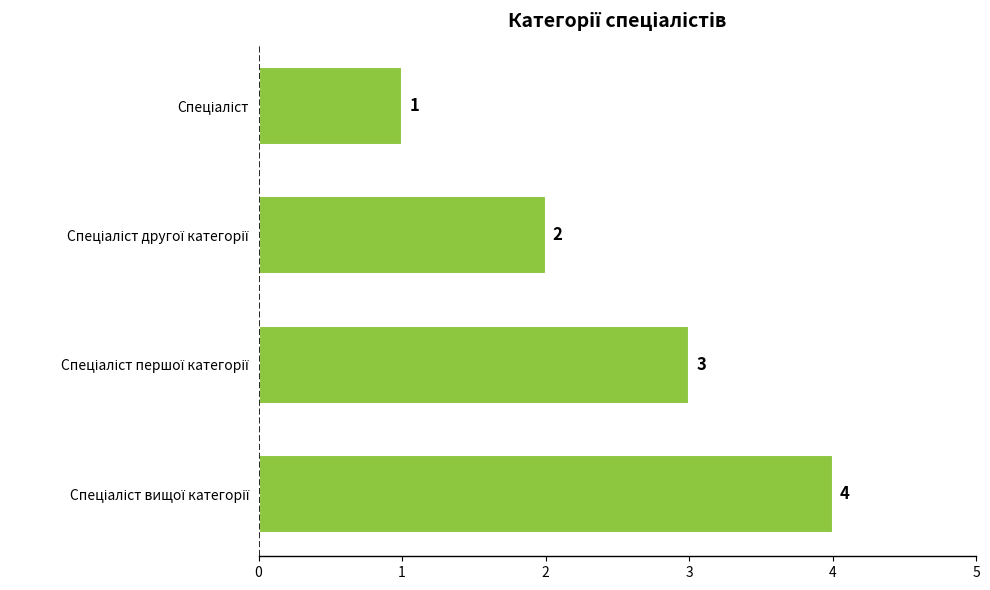

What is the greatest value displayed?

4